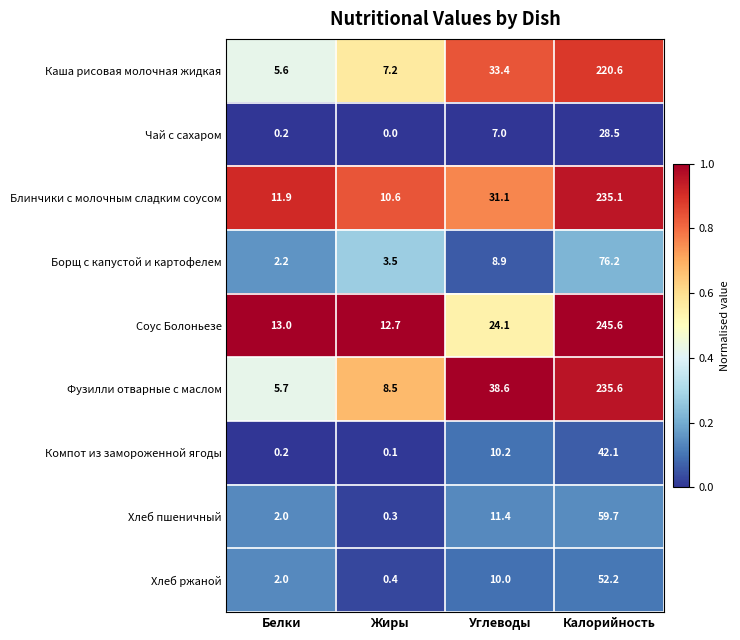

At which category is the sum across all series the highest?

Калорийность